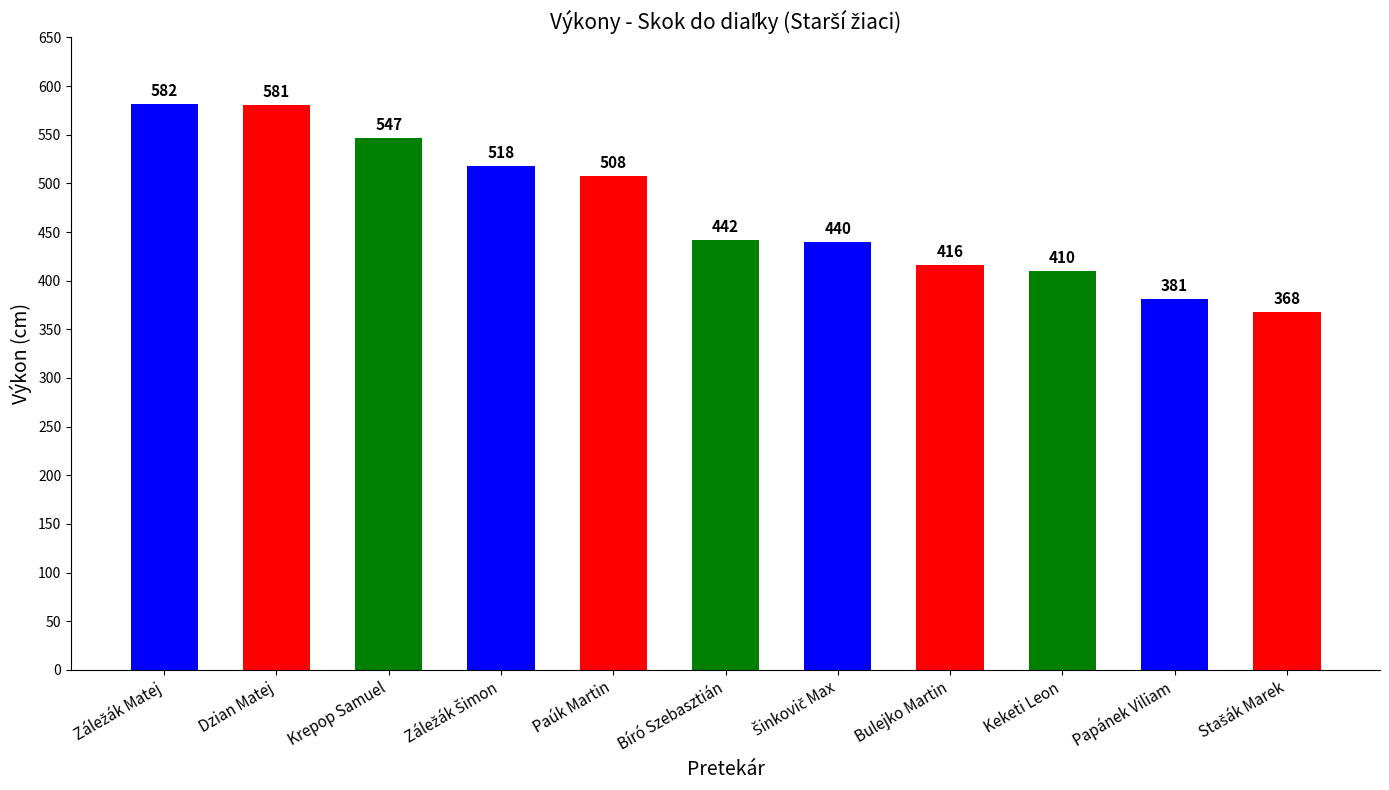

What is the difference between the second highest and minimum values?

213